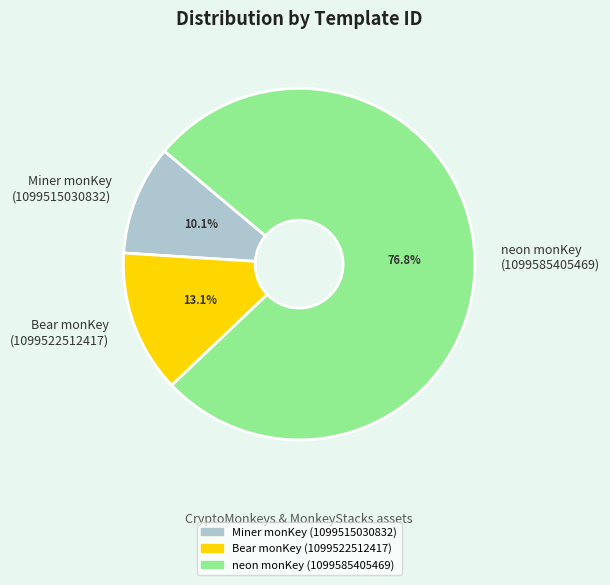

How many segments does this pie chart have?

3